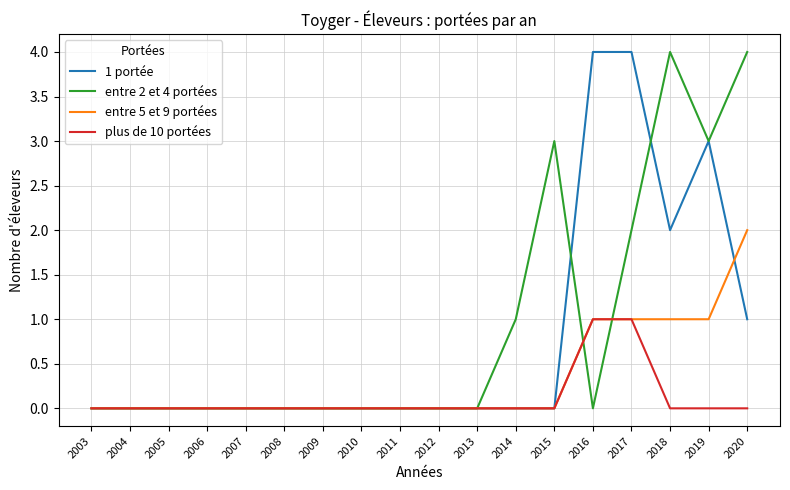

Rank the series by their average value, from highest to lowest.

entre 2 et 4 portées, 1 portée, entre 5 et 9 portées, plus de 10 portées